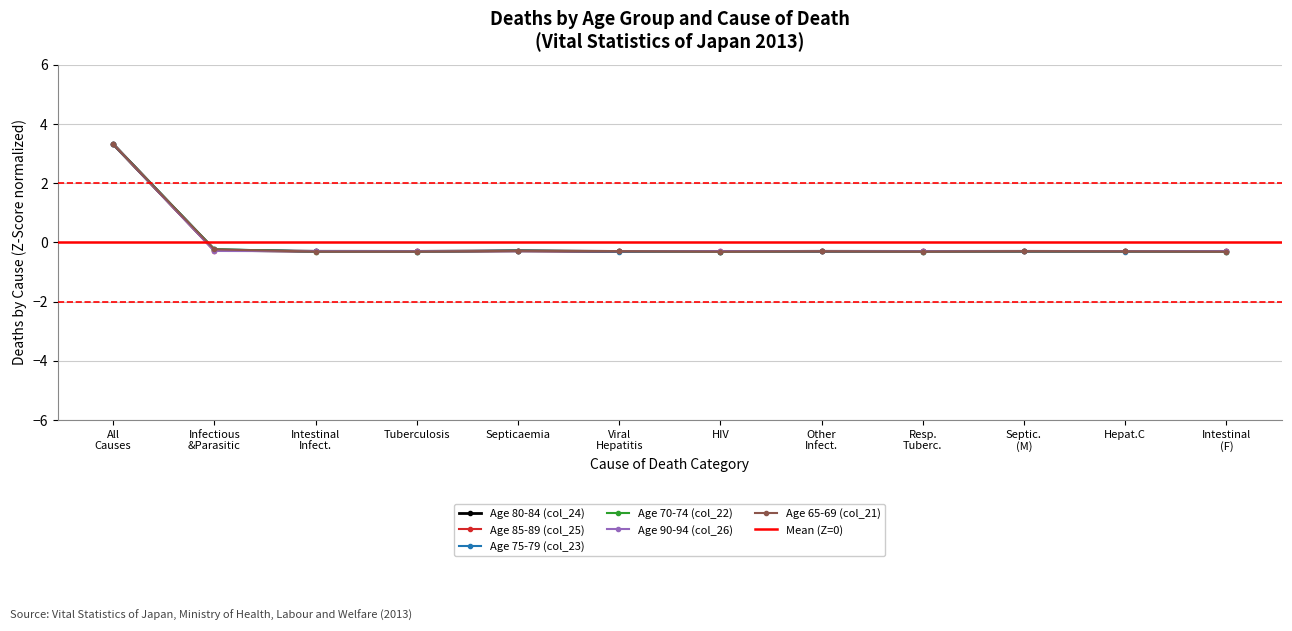

At which label does Age 70-74 (col_22) first exceed 0?

All
Causes